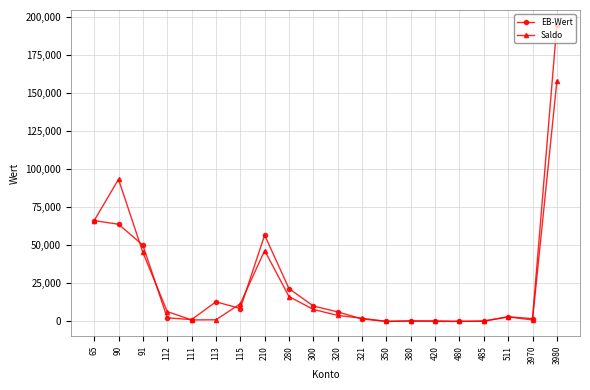

Where is EB-Wert nearest to the value 97465?

65